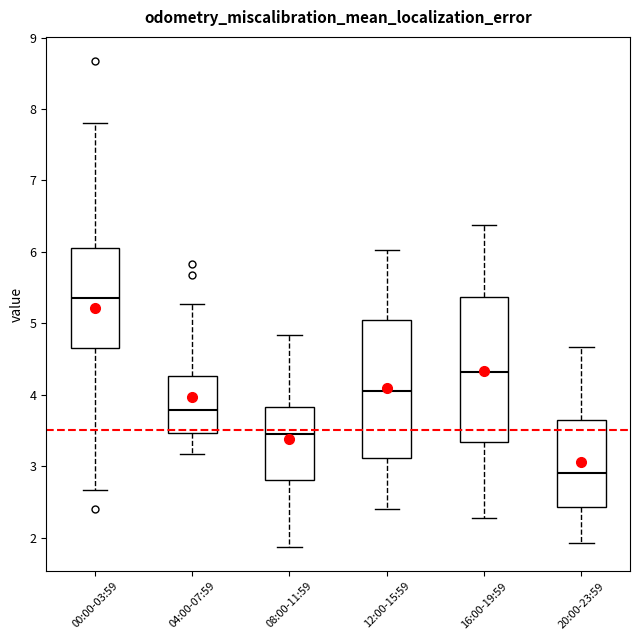

Comparing the boxes themselves (not the whiskers), which one is the tallest?

16:00-19:59